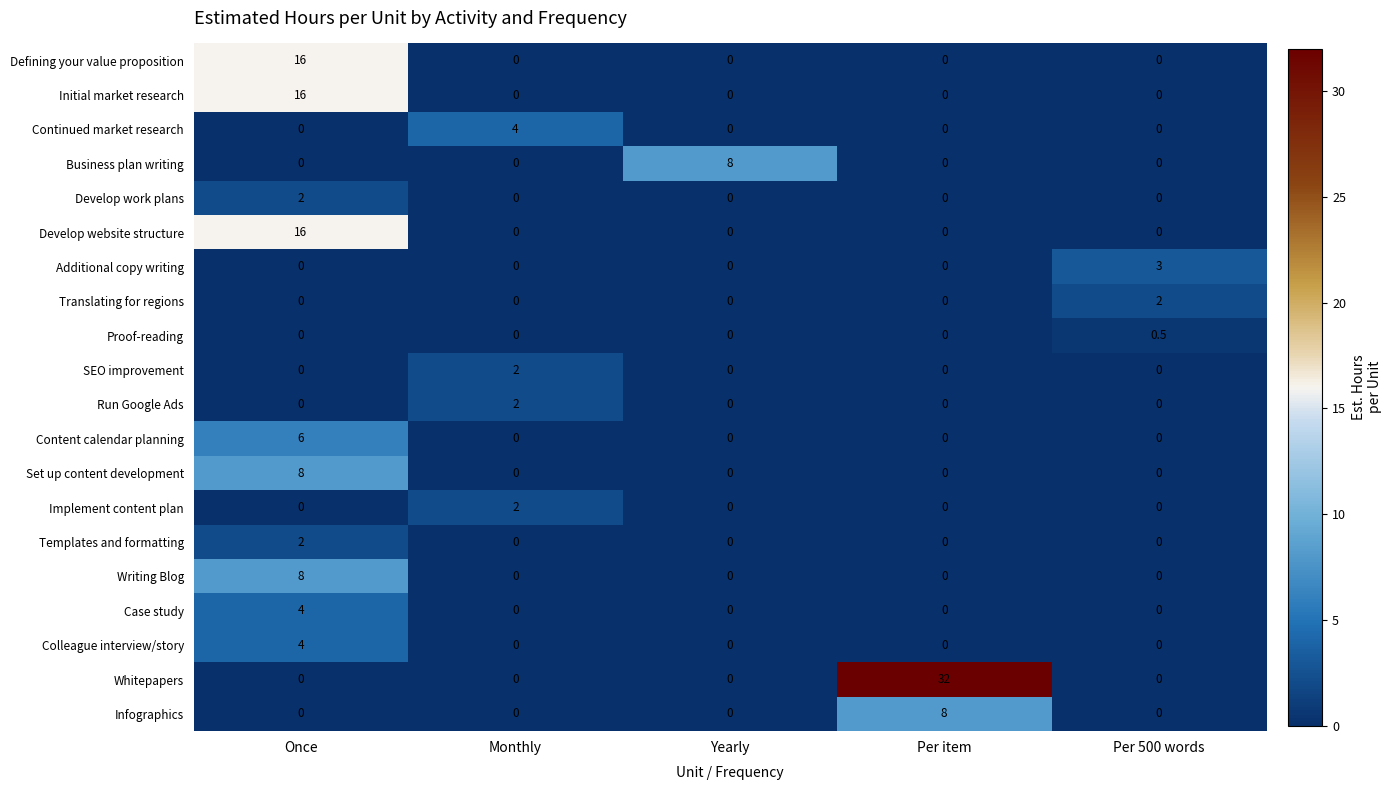

How many categories are shown in the chart?

5